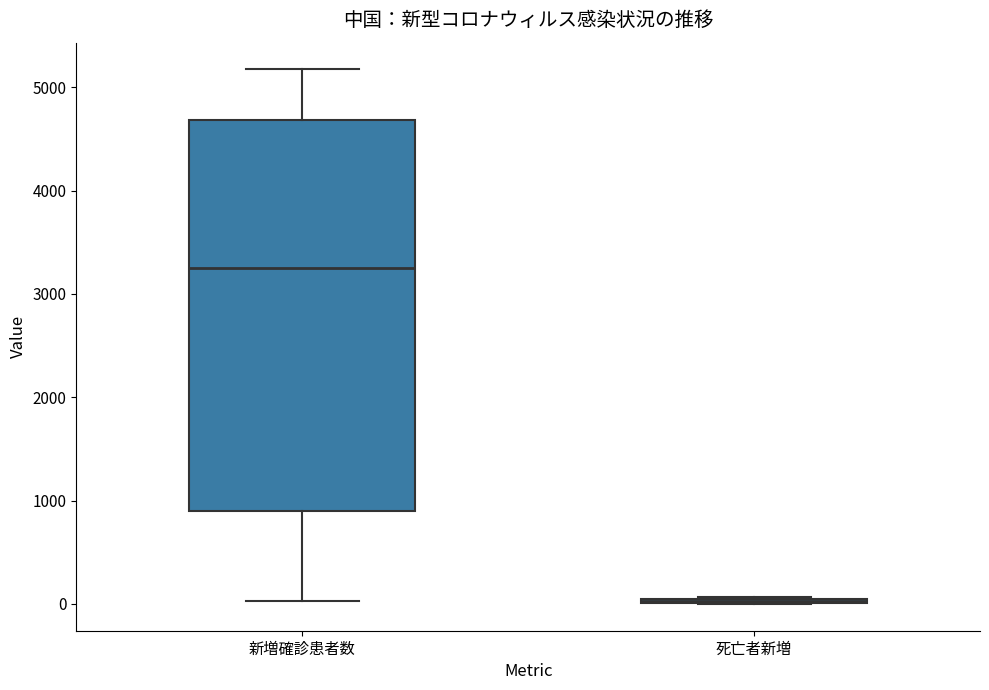

Reading left to right, read every box against the y-axis: the position of its median line, the range the box covers, and the ends of its whiskers. The values are not printed on the chart, so give them approximately, as read against the axis.

新増確診患者数: median 3200, box 900 to 4700, whiskers 0 to 5200
死亡者新増: box collapsed to a line at 0, whiskers 0 to 100